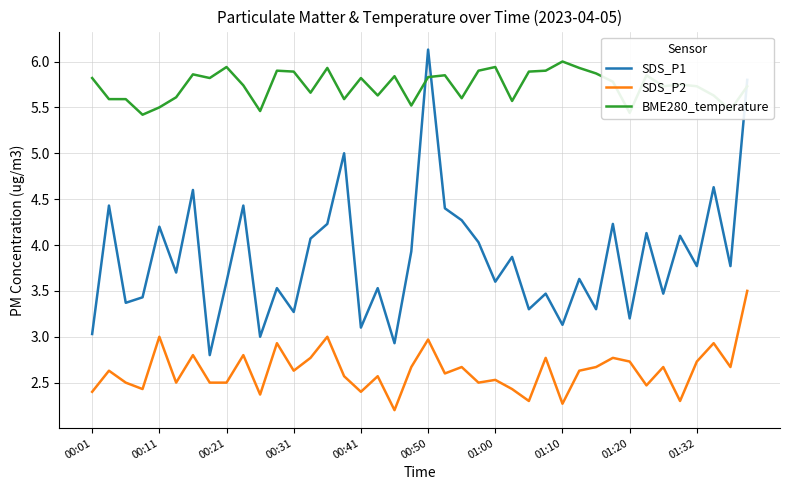

Which series has the largest total across all categories?

BME280_temperature